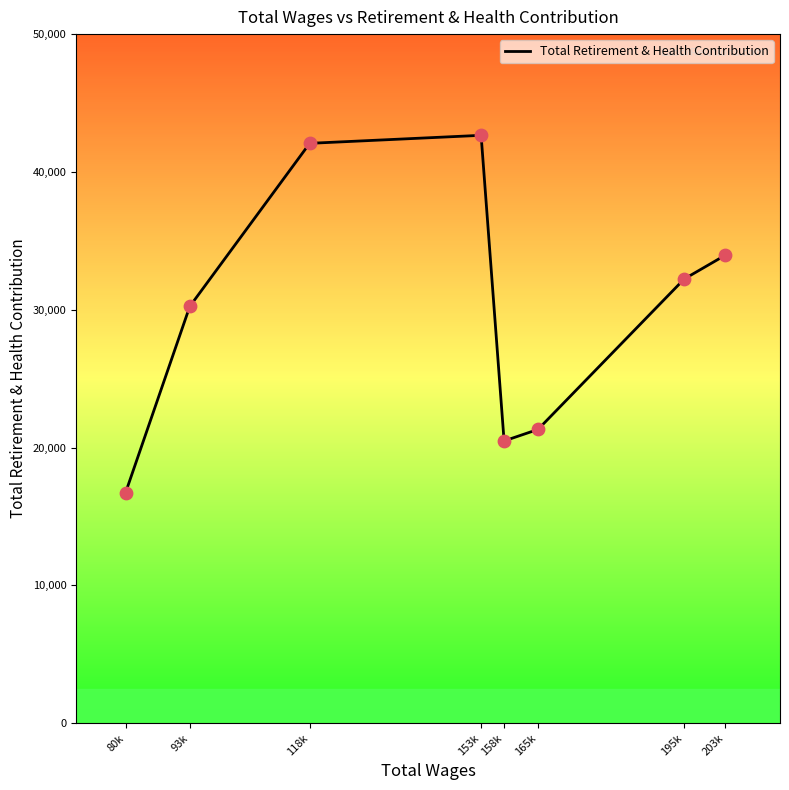

Which has a higher value, 195k or 203k?

203k